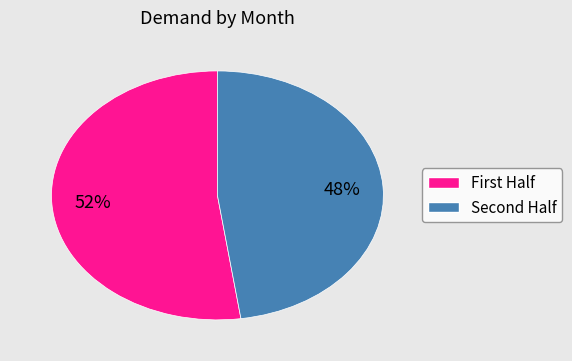

Does any single category account for the majority?

Yes